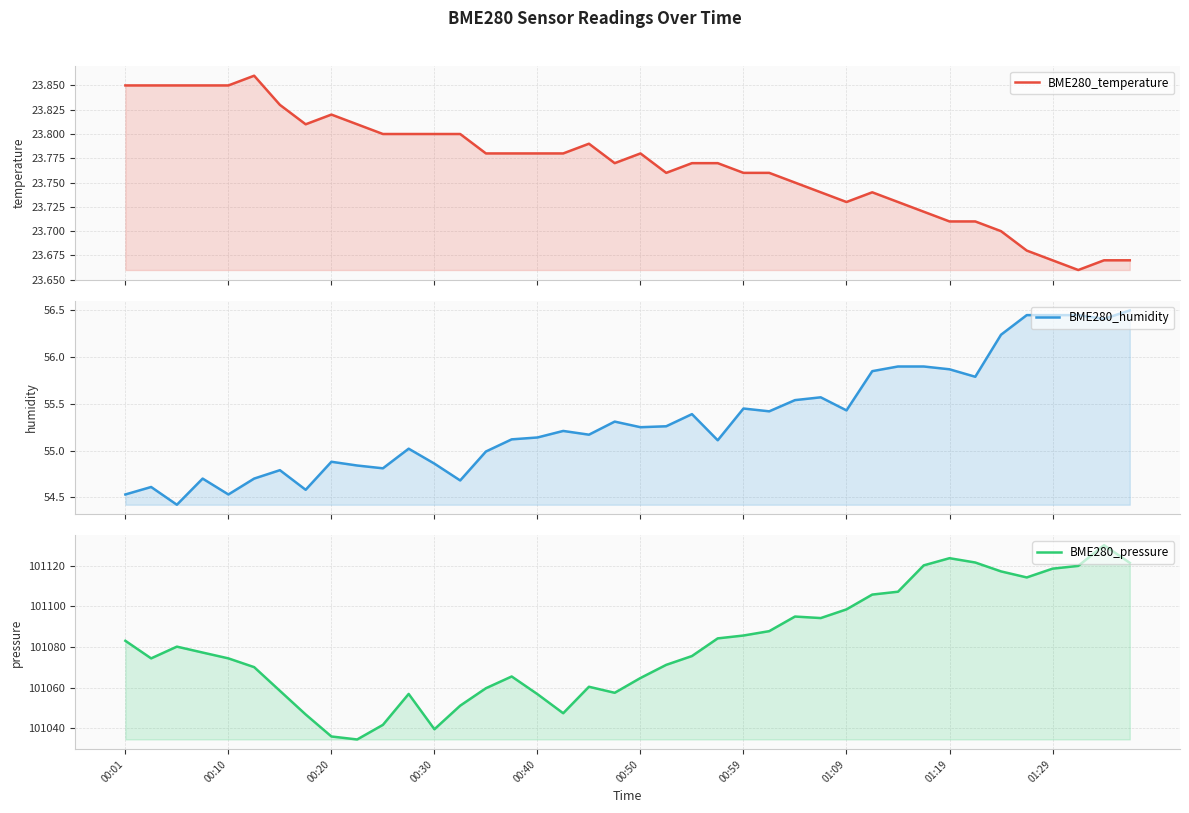

Does the chart display data point markers on the line(s)?

No